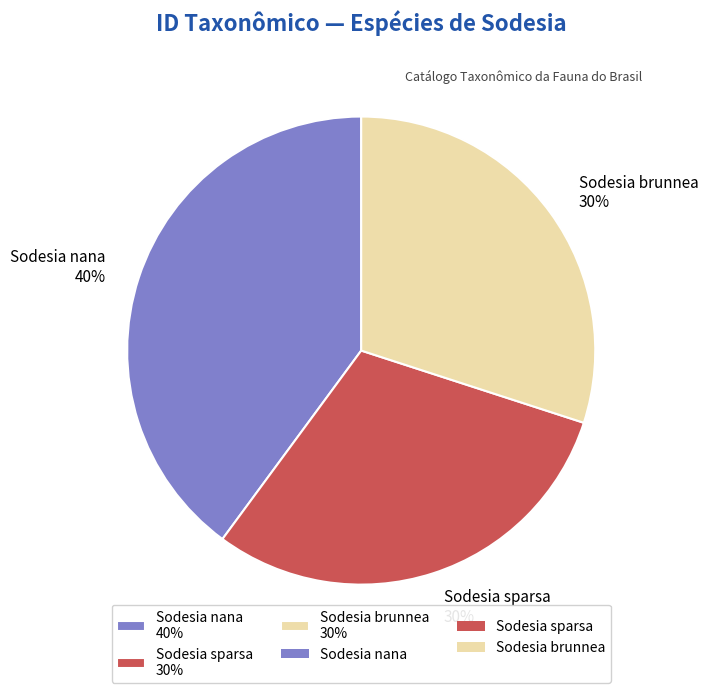

Do Sodesia nana 40% and Sodesia brunnea 30% together represent more than half of the pie?

Yes